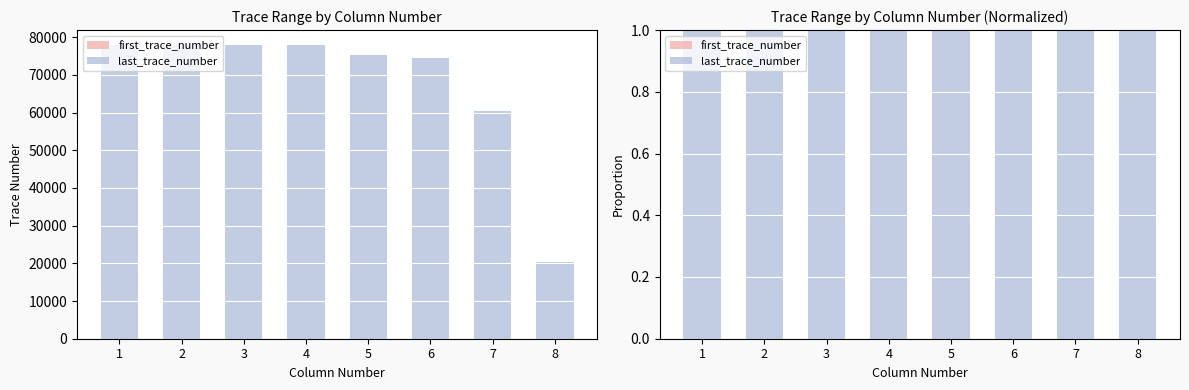

At which label is last_trace_number closest to 0?

8